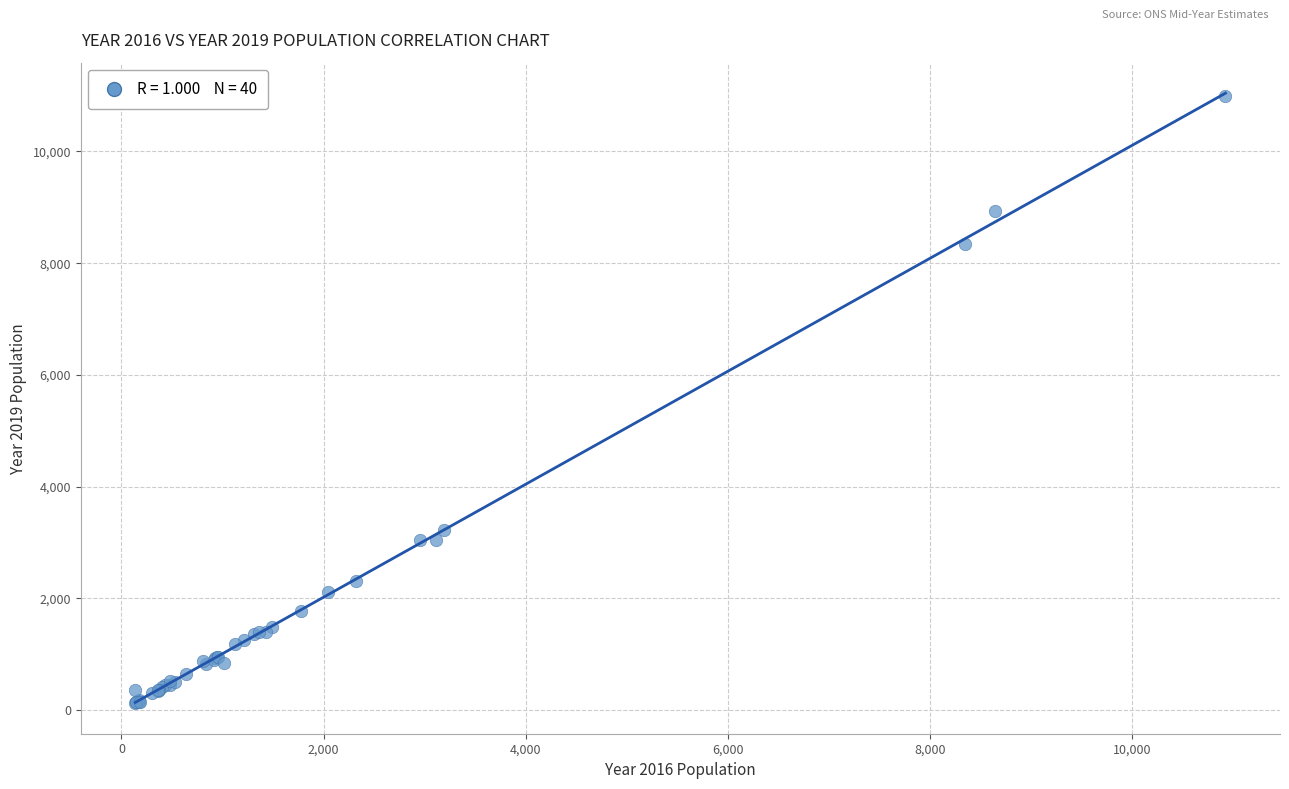

What Y value in the scatter plot is closest to 5559?

3233